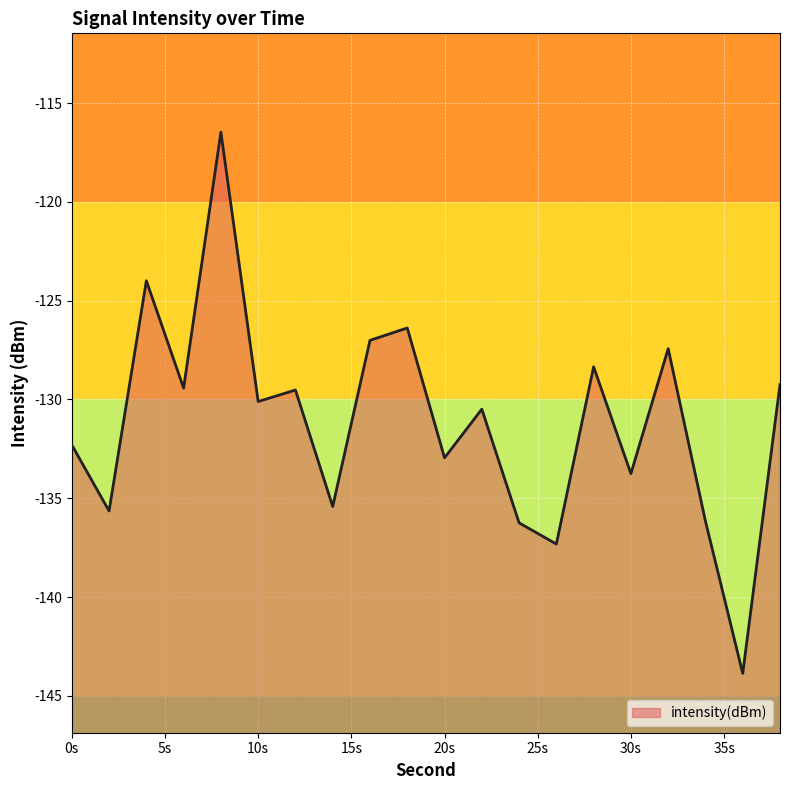

The chart shows a value of -133.0 at 20s. True or false?

True